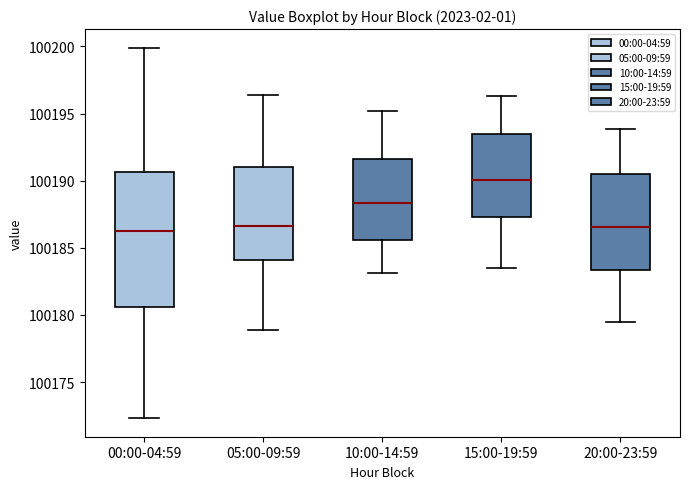

Where does the lower whisker of the box for 10:00-14:59 end on the y-axis? The values are not printed on the chart, so give them approximately, as read against the axis.

100183.0